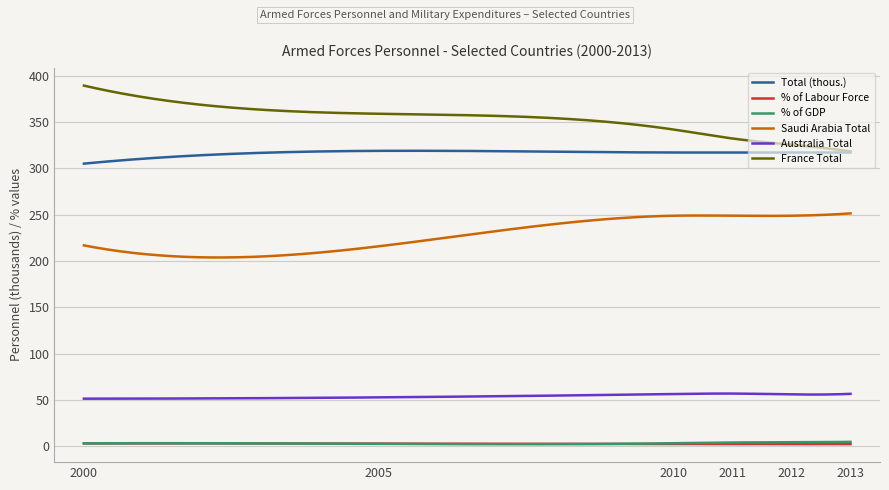

What is the maximum value for Australia Total?

57.1